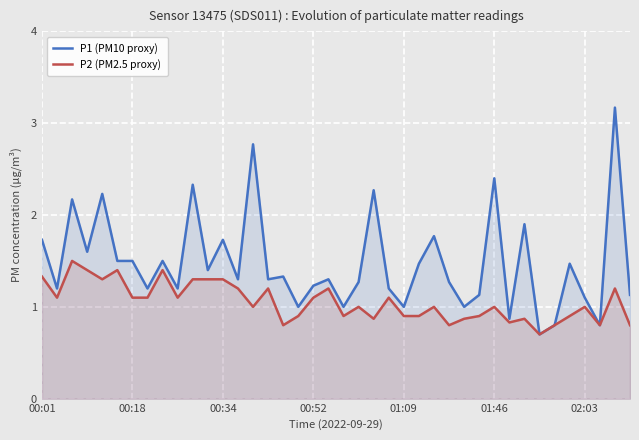

At which label is P1 (PM10 proxy) closest to 1?

17